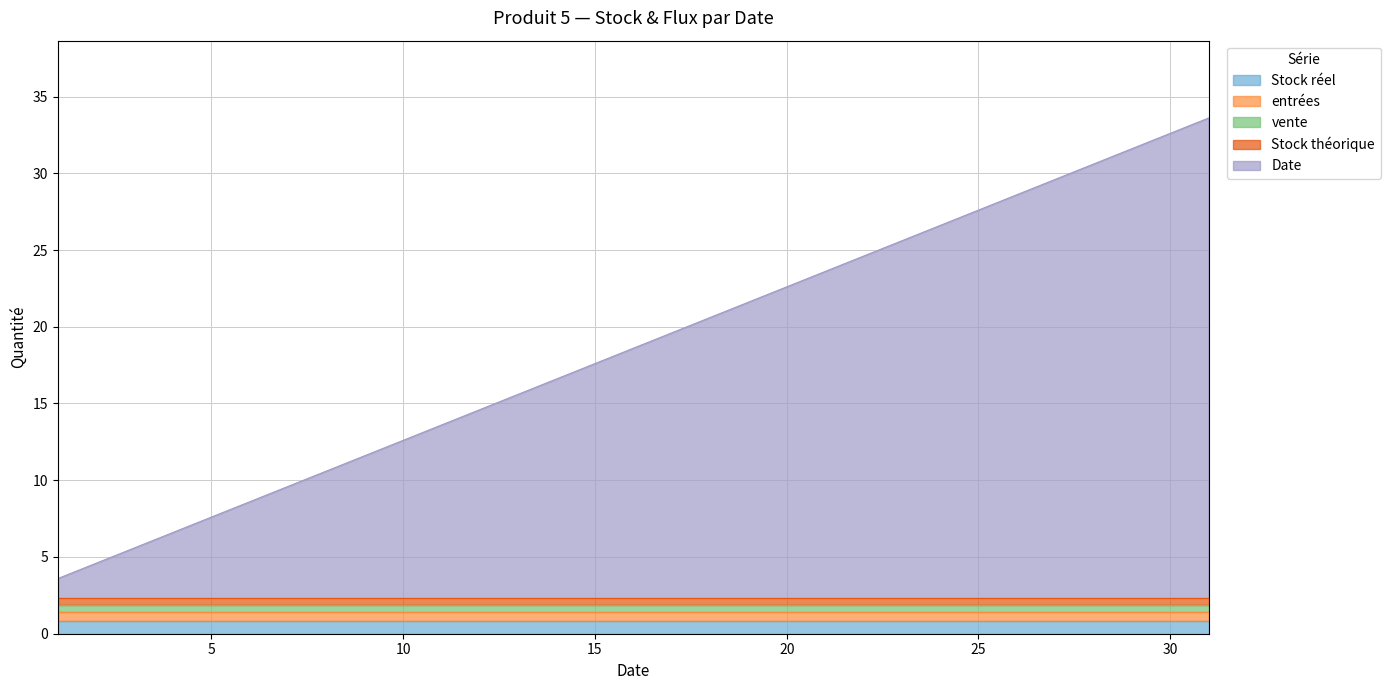

True or false: Stock réel and entrées intersect in this chart.

False